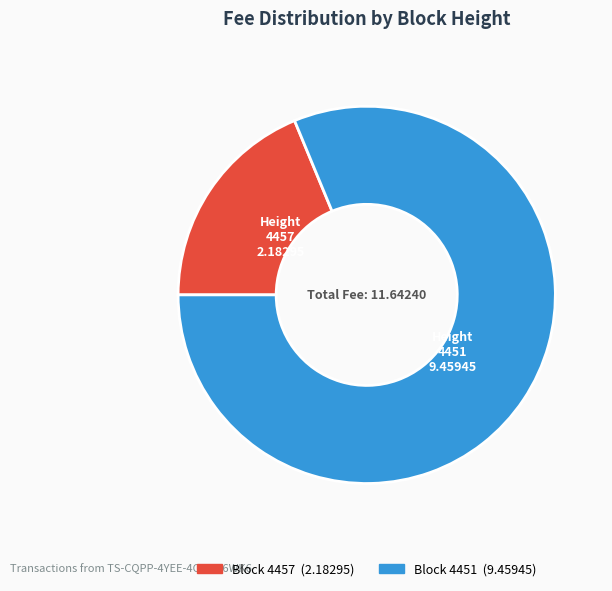

Is it true that Height 4457 is 26% of the pie?

False